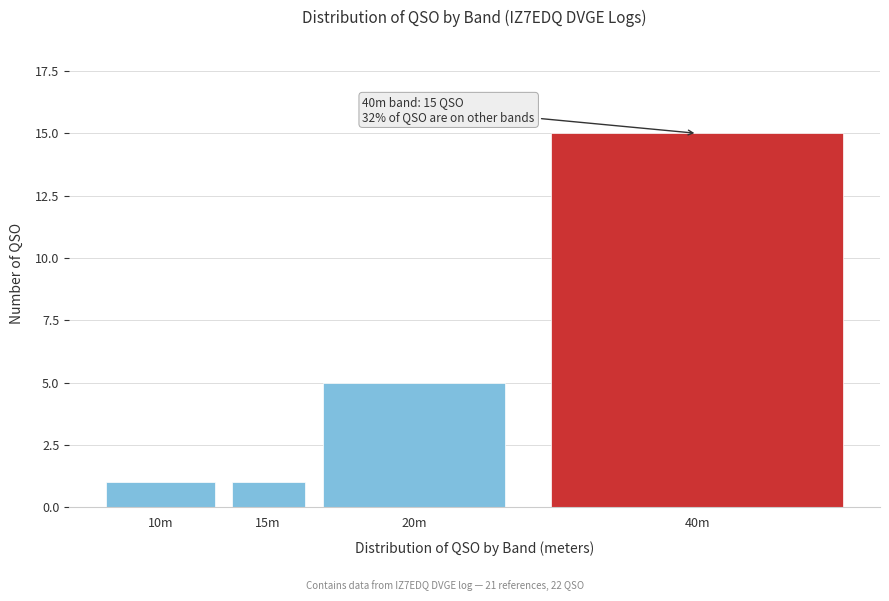

Reading left to right, transcribe all the data shown in this chart.

10m=1	15m=1	20m=5	40m=15